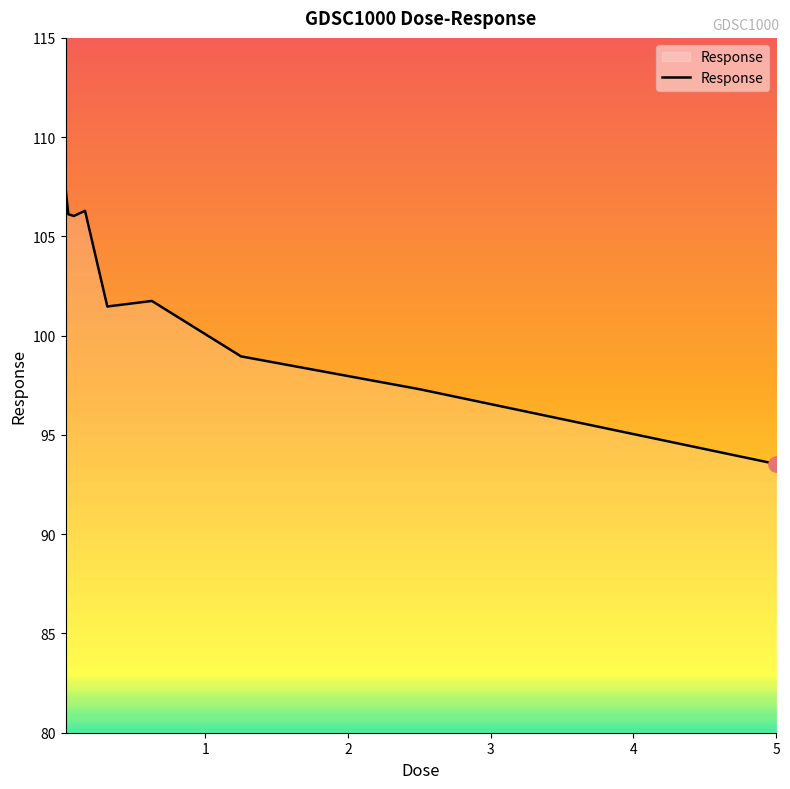

What is the difference between the maximum and minimum values?

13.9